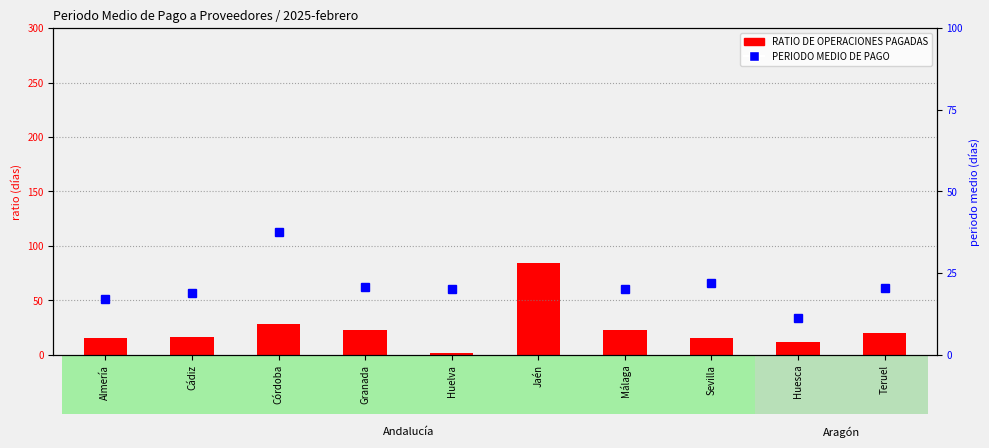

What is the sum of the RATIO DE OPERACIONES PAGADAS values at Teruel and Almería?

35.4